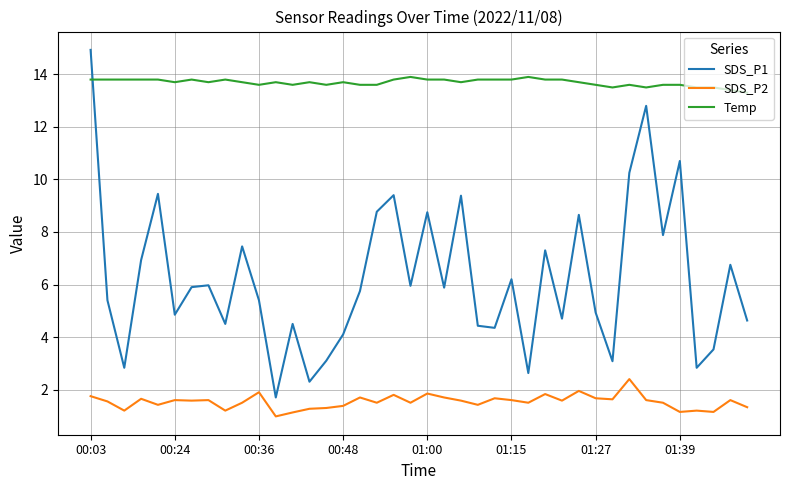

Which series has the largest total across all categories?

Temp